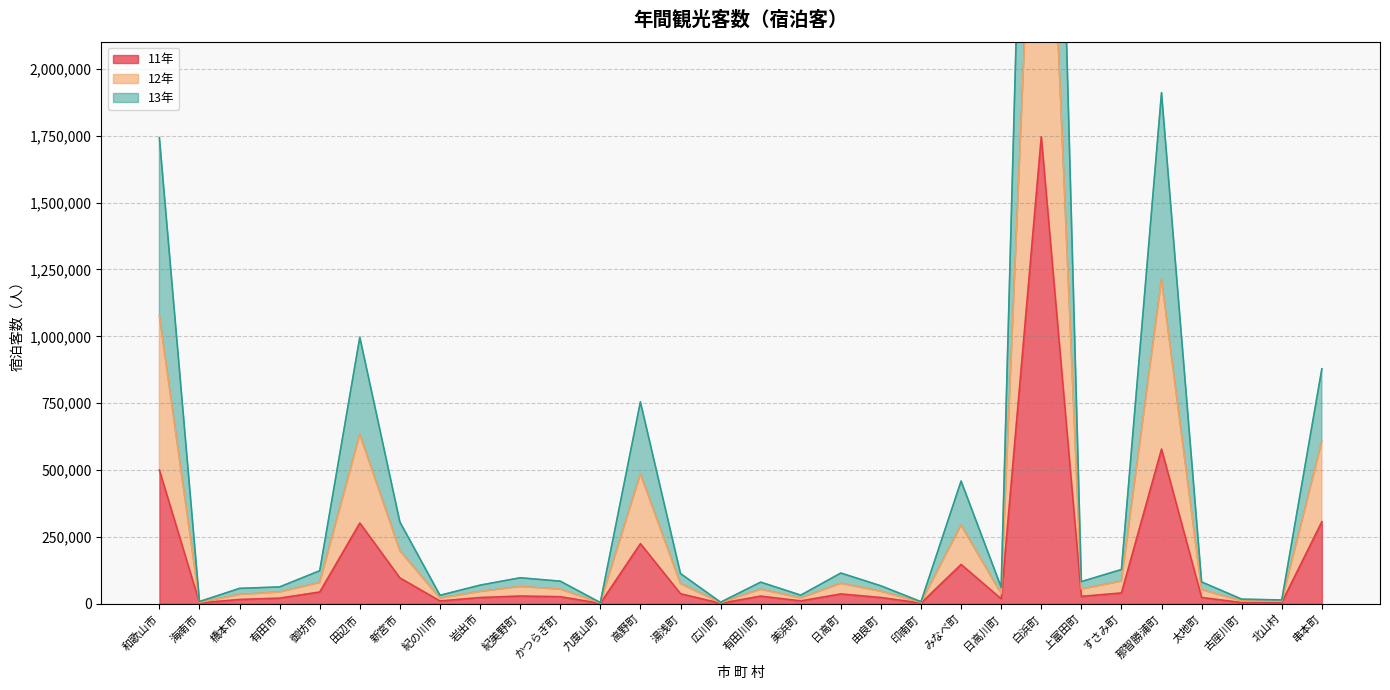

Which category has the highest value in the 11年 series?

白浜町